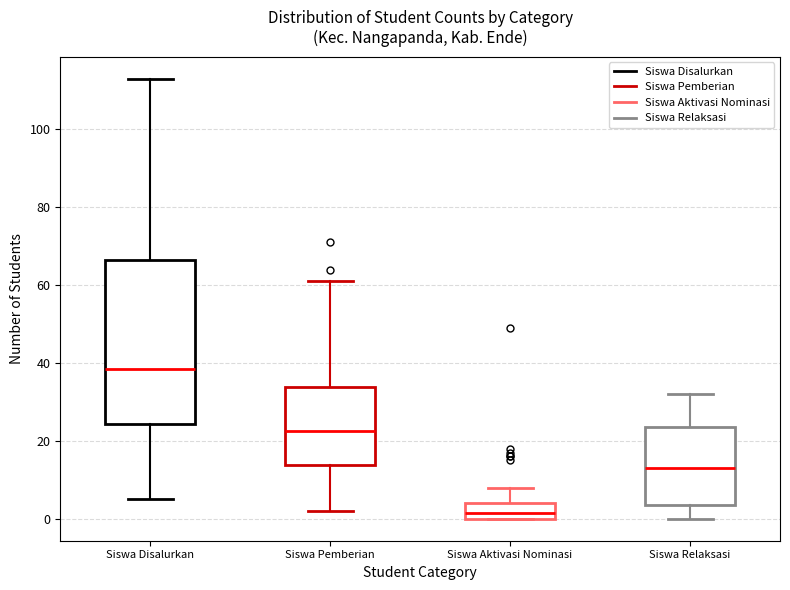

Where is the upper edge of the box for Siswa Aktivasi Nominasi on the y-axis? The values are not printed on the chart, so give them approximately, as read against the axis.

4